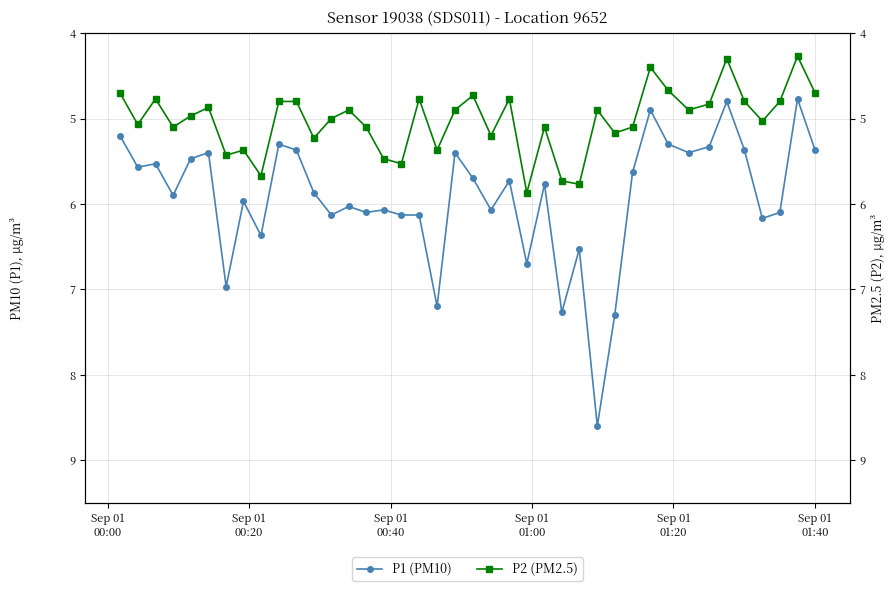

What is the maximum value shown in the chart?

8.6